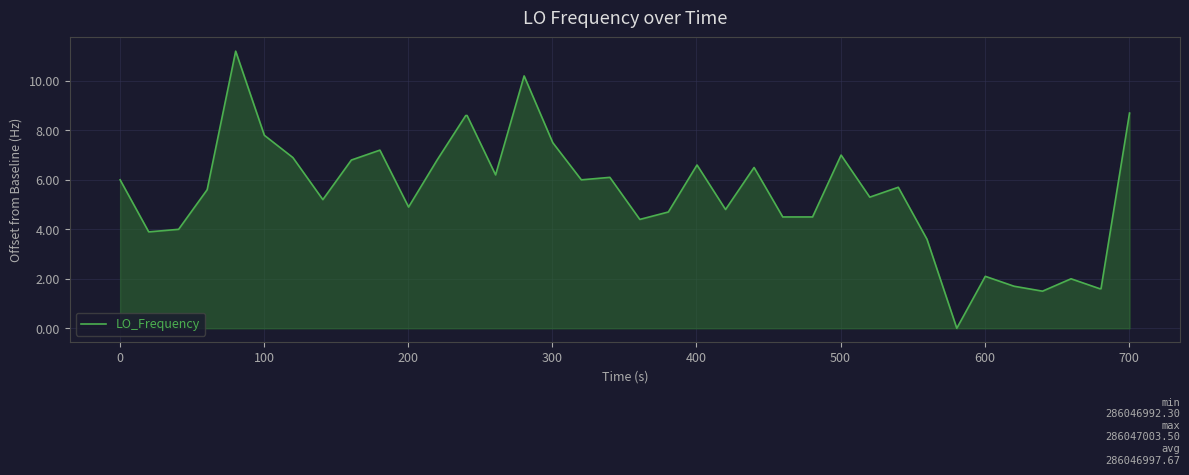

What is the difference between the maximum and minimum values?

11.2